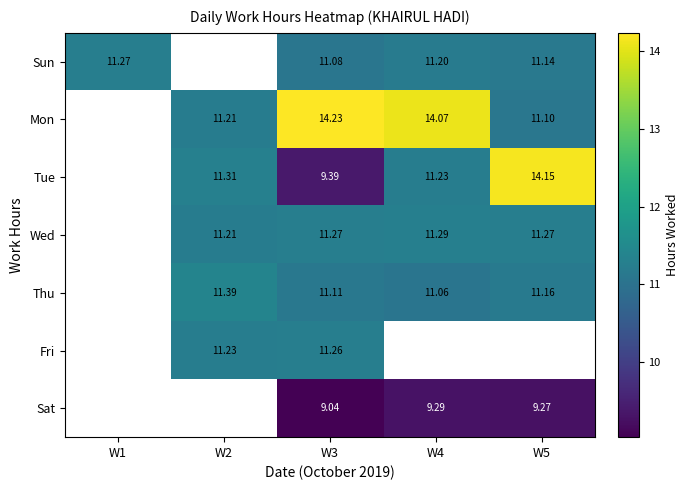

Where does the Wed series first go above 11?

W2